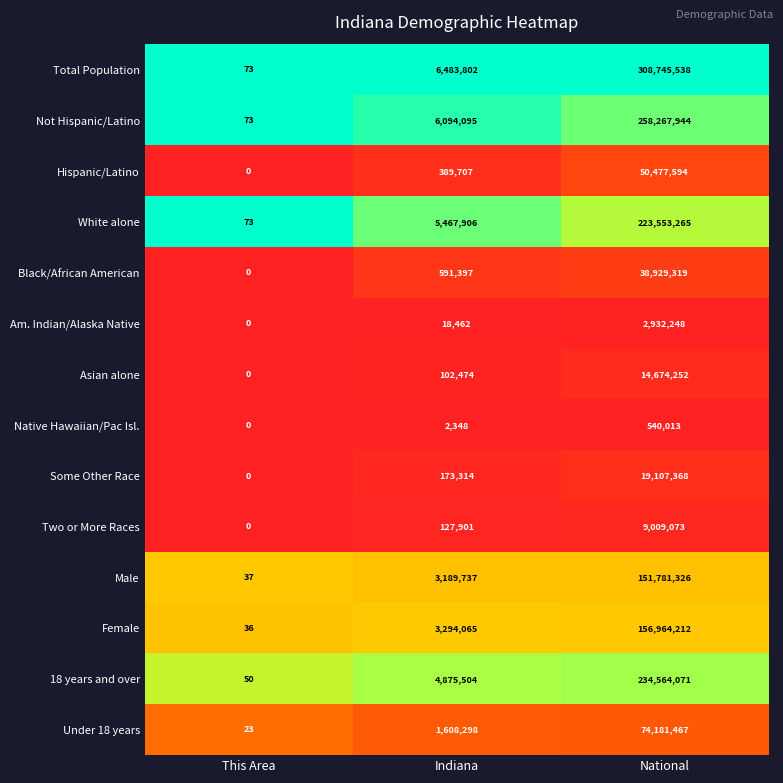

Count the number of categories in the chart.

3